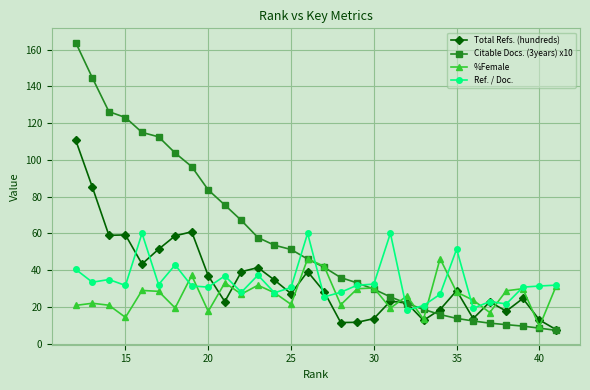

What is the value of the Ref. / Doc. point at the 20th from the left?

60.0